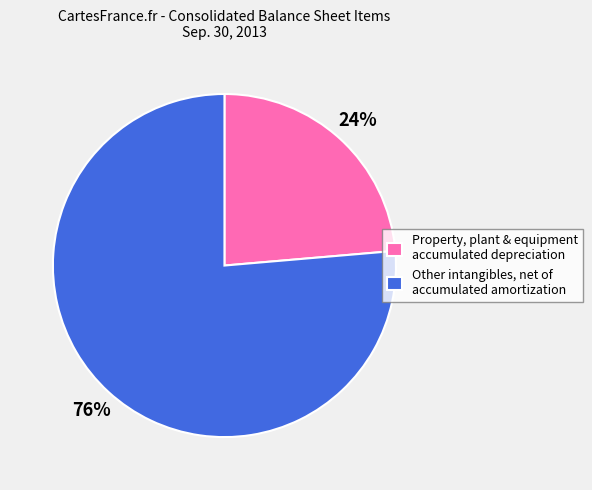

How many segments does this pie chart have?

2